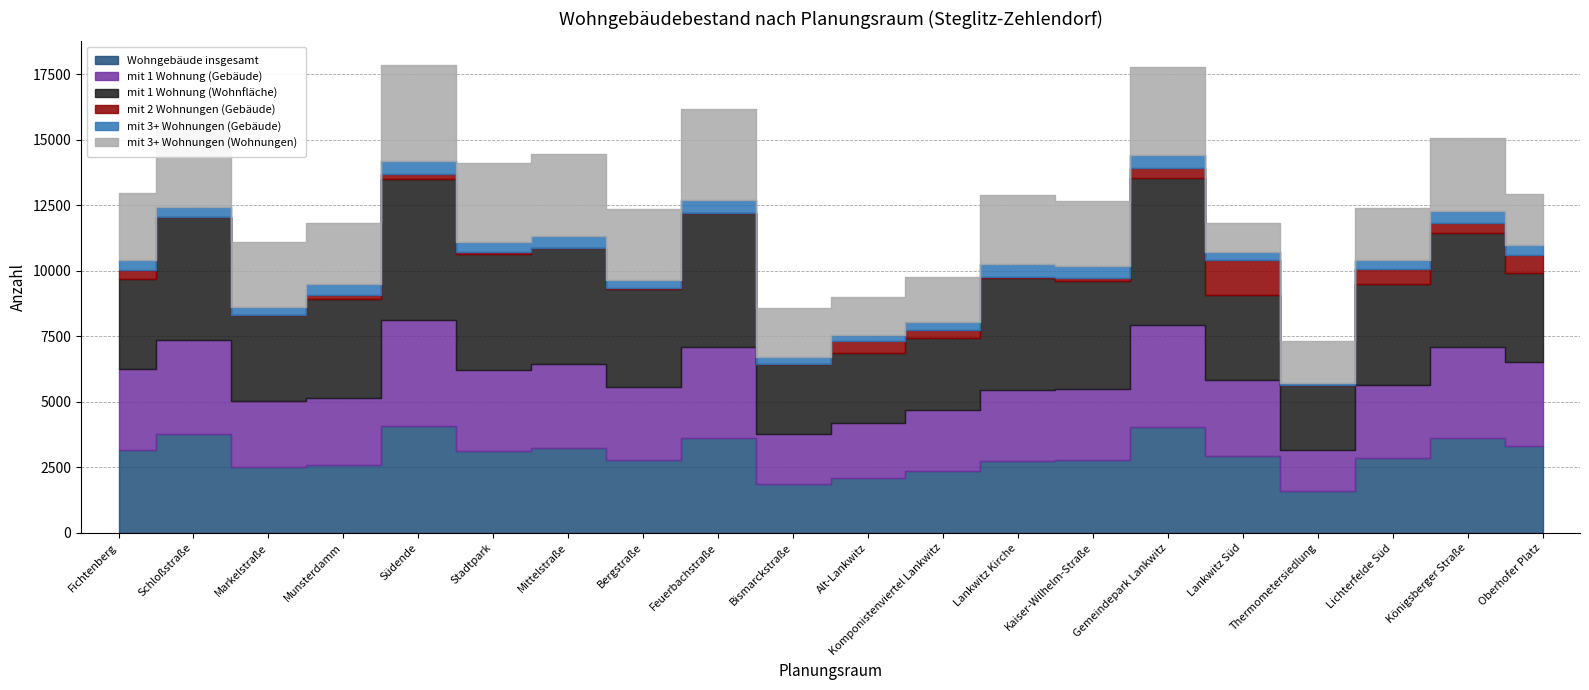

Where is the first local maximum for mit 1 Wohnung (Wohnfläche)?

Schloßstraße